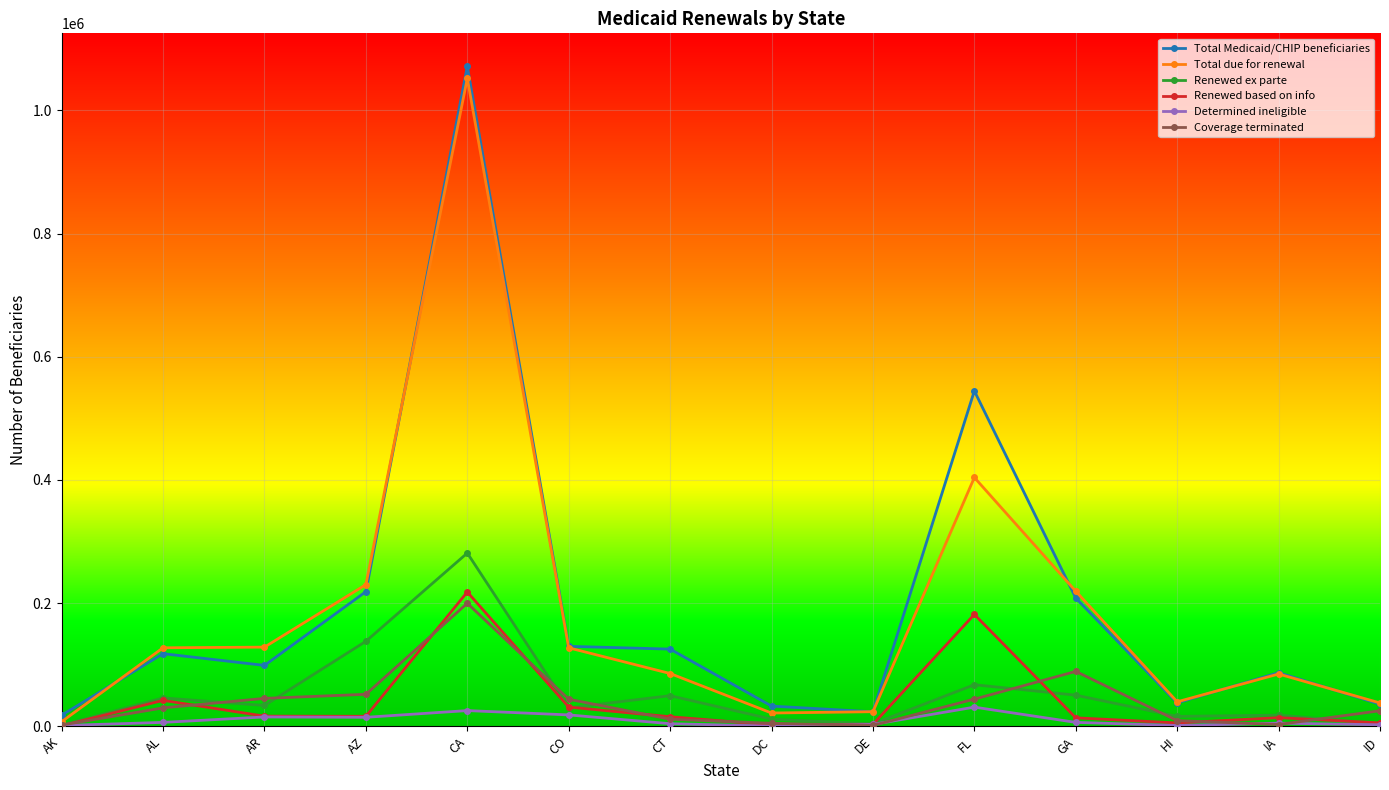

True or false: Determined ineligible has a value of 336 at DC.

True